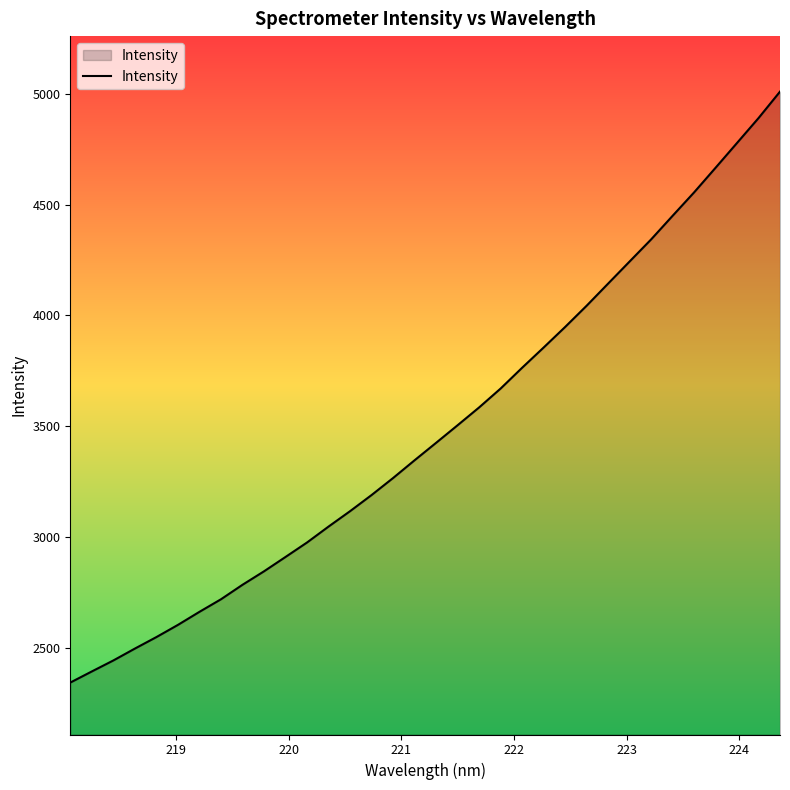

What is the smallest value displayed?

2343.2